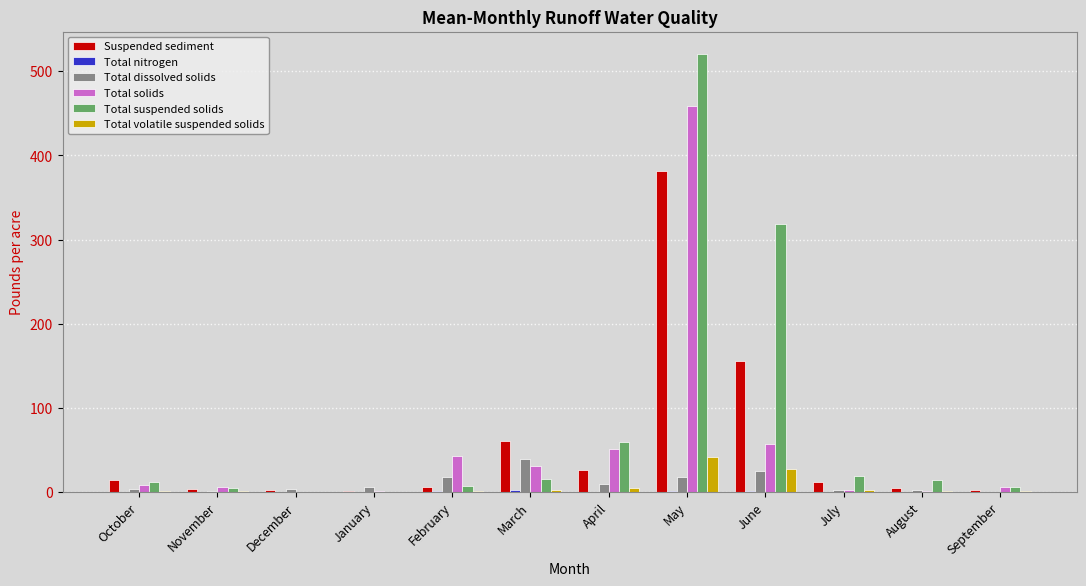

What is the sum of all Total suspended solids values?

977.0